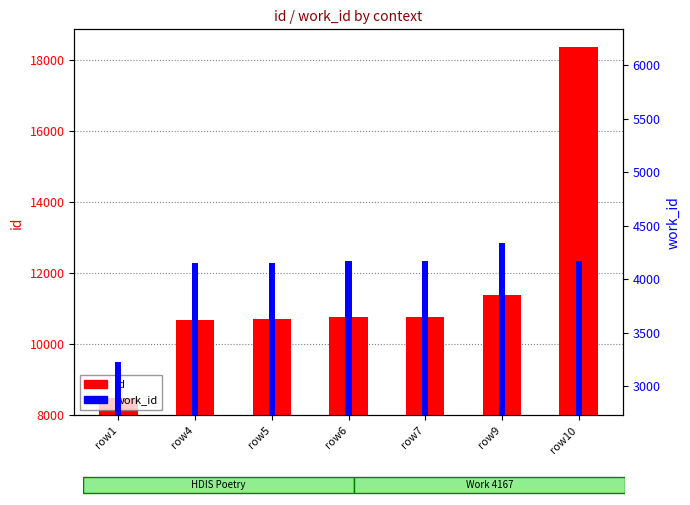

Reading left to right, transcribe all the data shown in this chart.

id: 8473	10679	10680	10761	10763	11368	18362
work_id: 3227	4151	4151	4167	4167	4335	4167